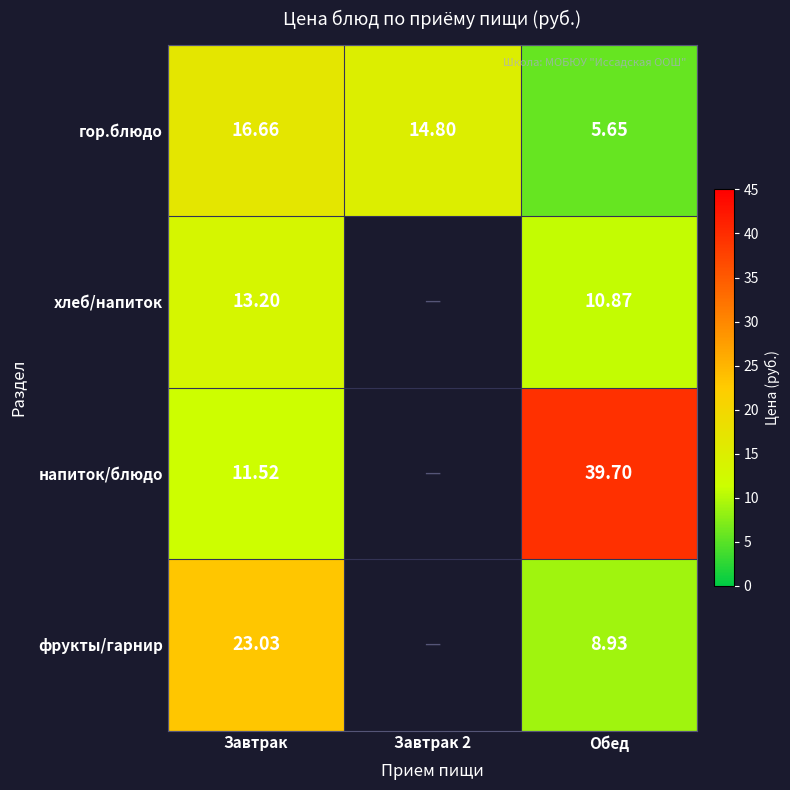

Is it true that гор.блюдо equals 26.0 at Завтрак 2?

False